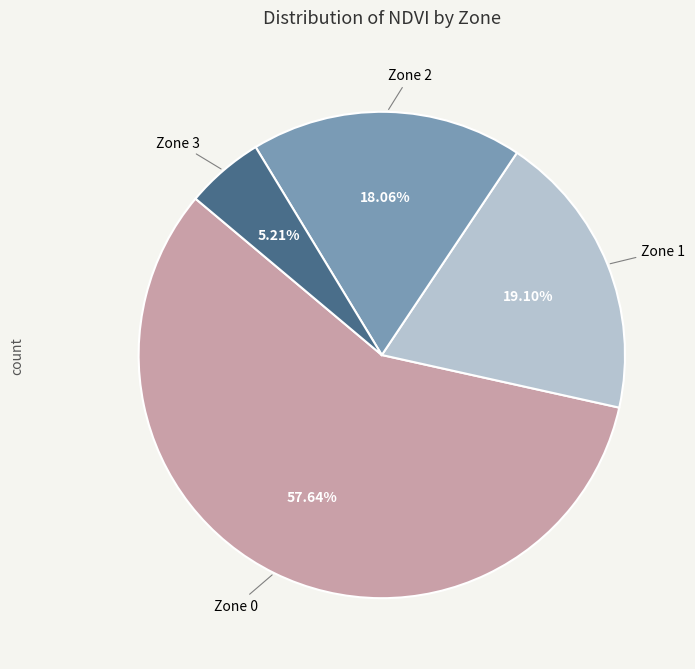

What percentage is NOT represented by Zone 0?

42.4%